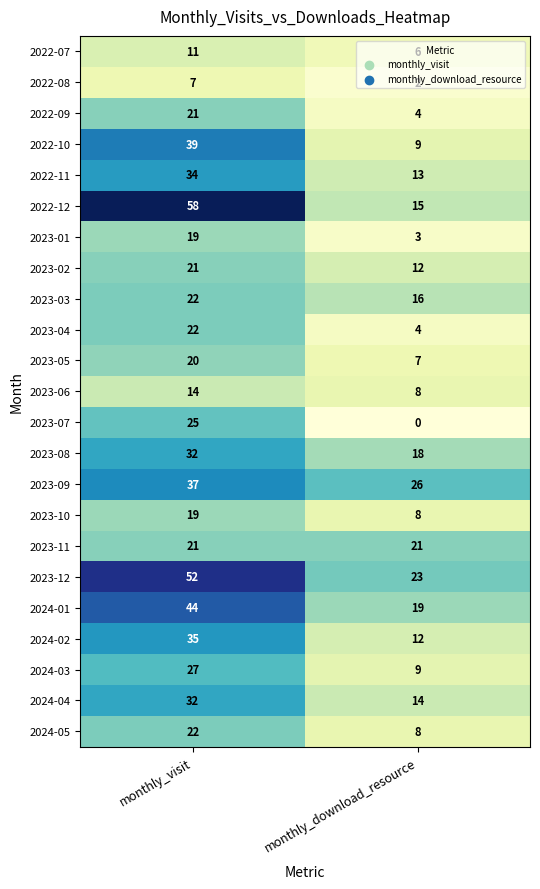

How many categories are shown in the chart?

2